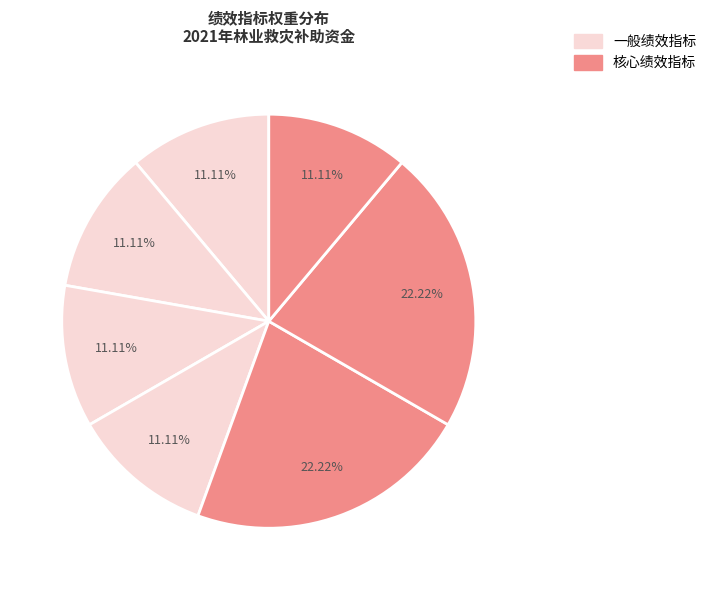

How many segments does this pie chart have?

7